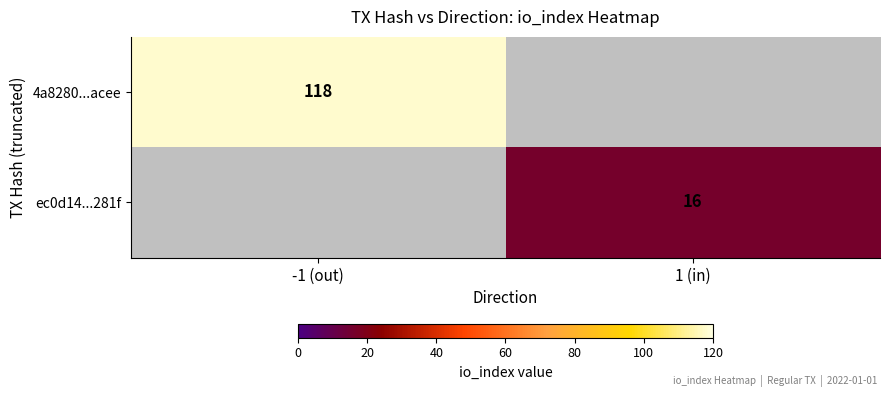

What is the approximate value of ec0d14...281f at 1 (in)?

16.0